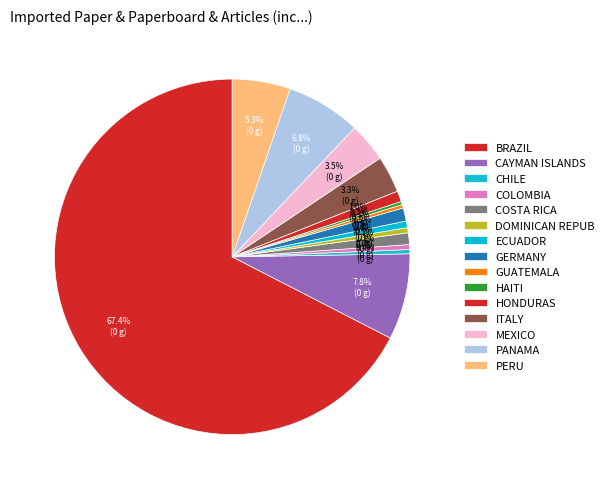

Count the number of slices in the pie.

15